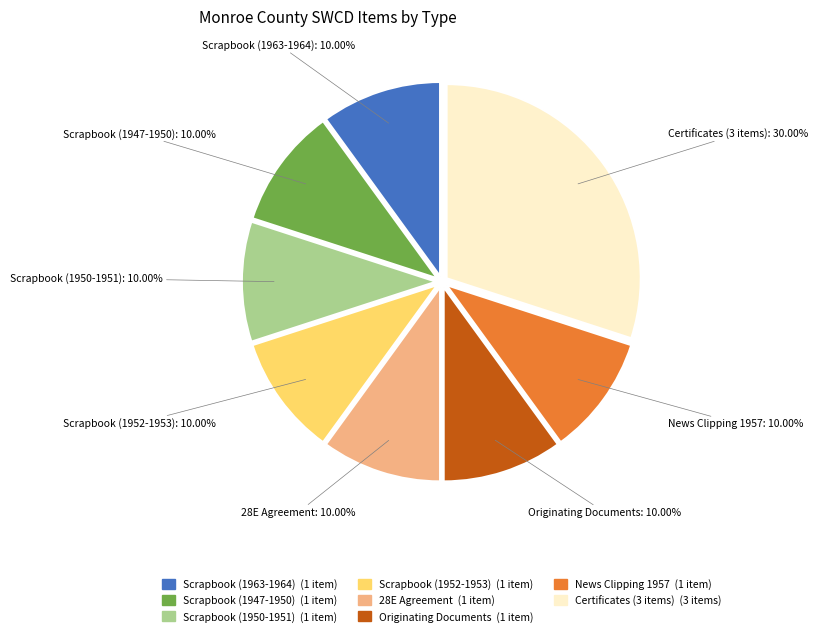

Is there any slice that represents more than half of the pie?

No